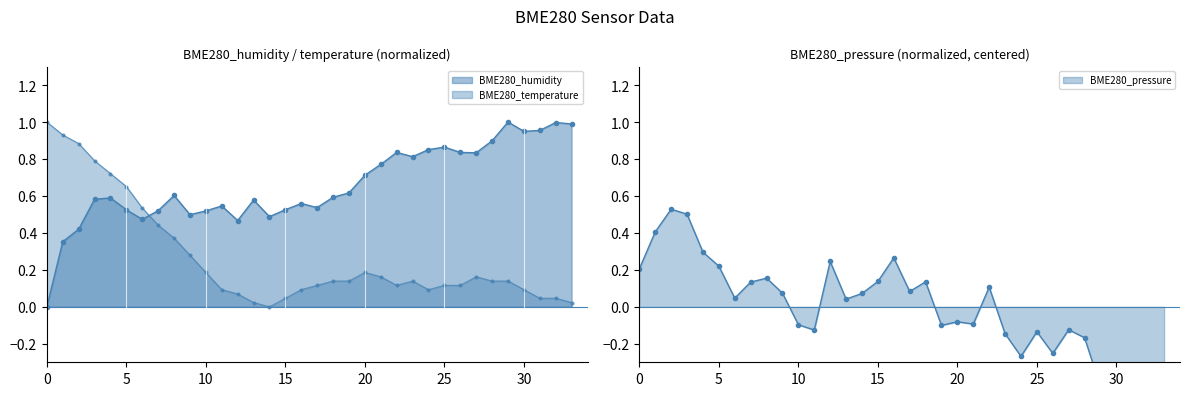

What is the label of the 1st point from the right?

33